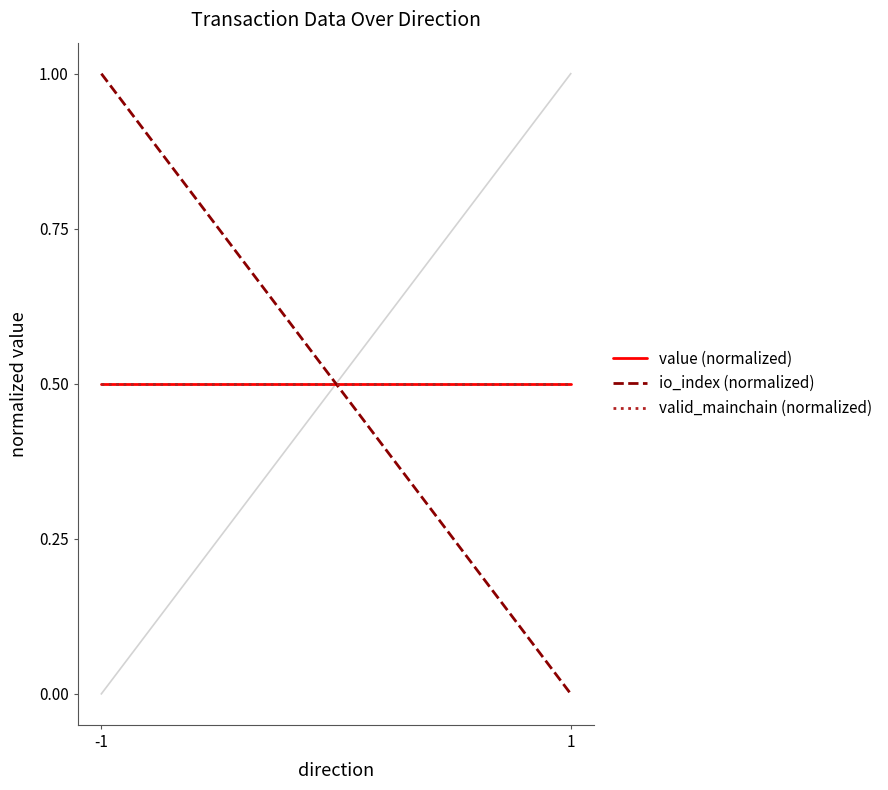

Is it true that io_index (normalized) equals 1.0 at -1?

True